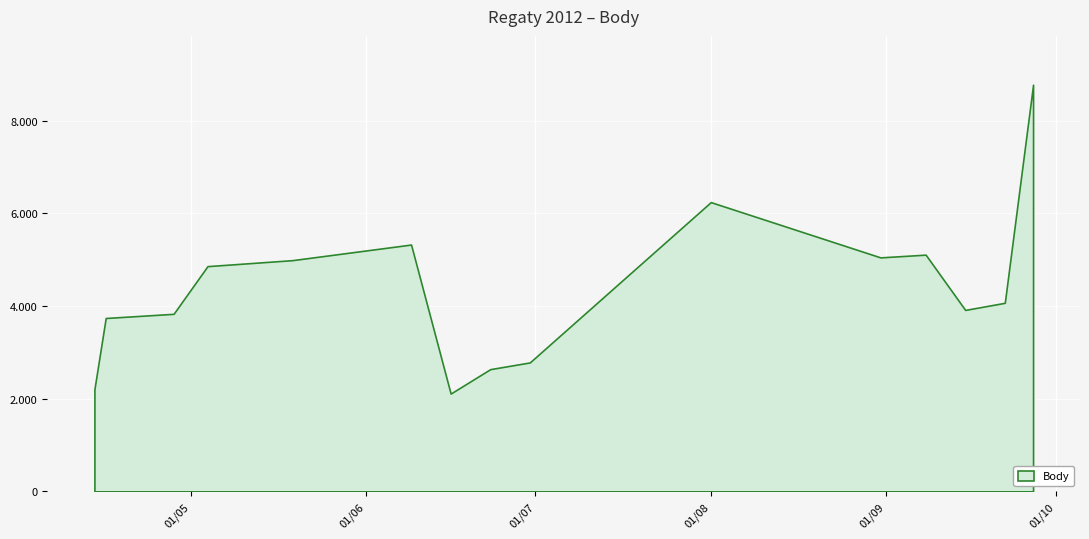

True or false: the data has more than 1 interior local peaks.

True